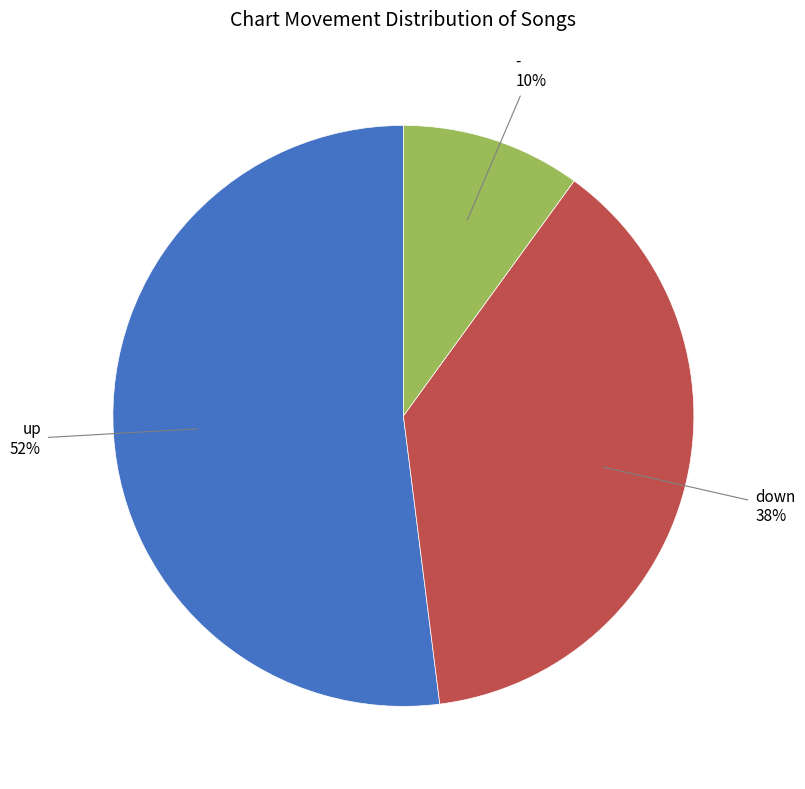

Do down and up together represent more than half of the pie?

Yes